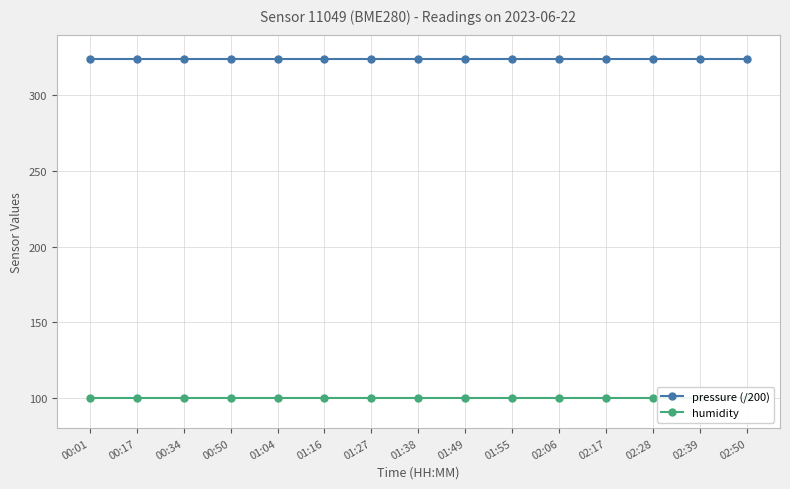

True or false: humidity and pressure (/200) intersect in this chart.

False